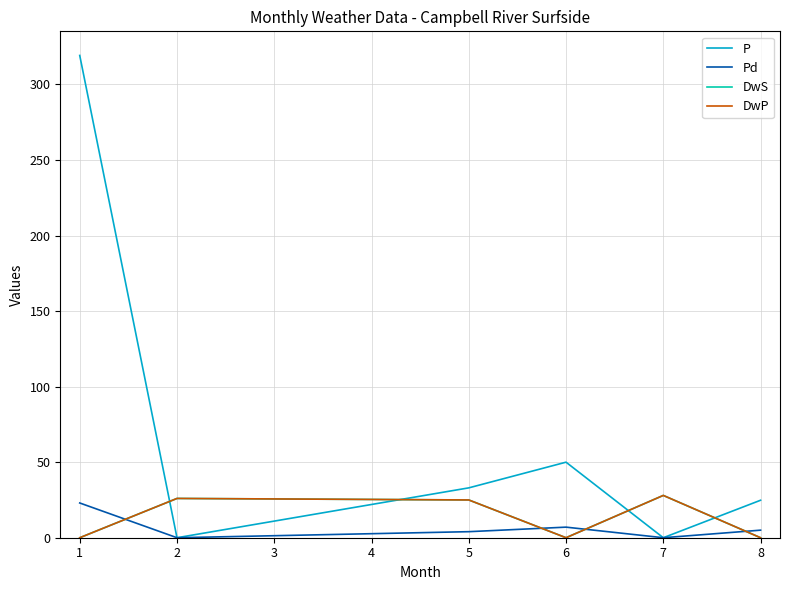

In Pd, how many points are lower than both neighbors (excluding endpoints)?

2